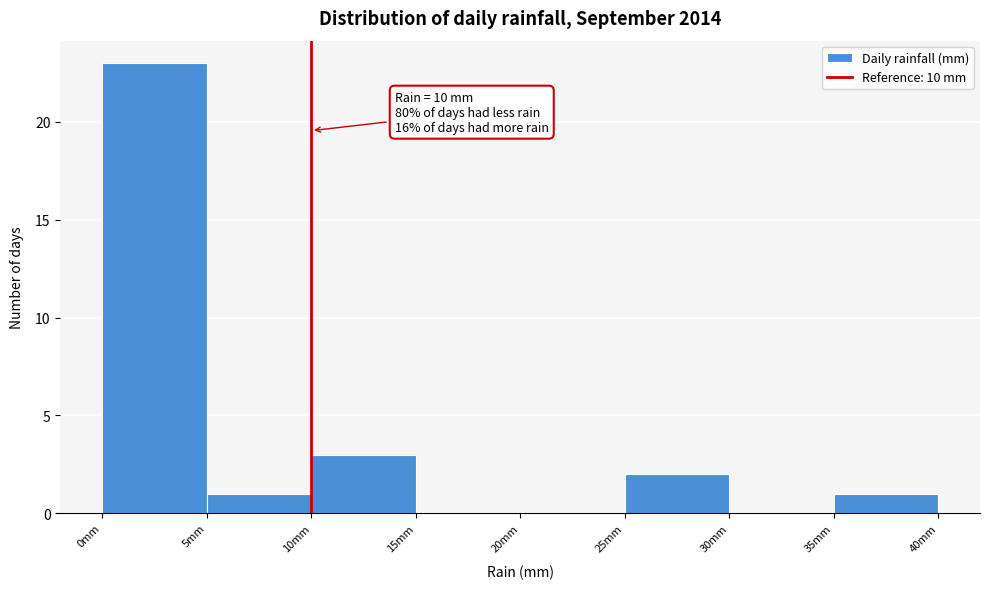

Over which range of the x-axis is the bar tallest?

0 to 5